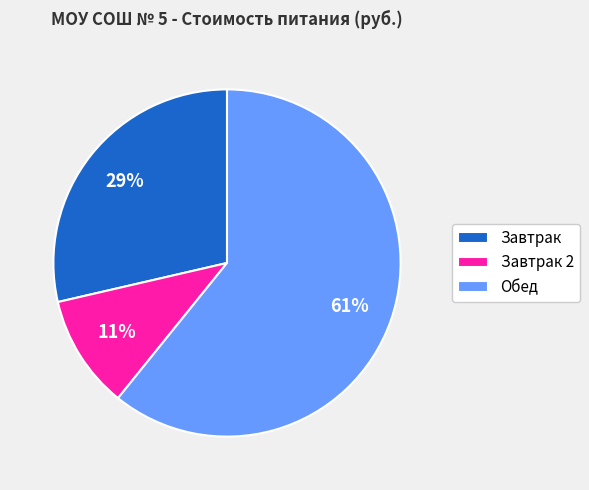

Does Завтрак 2 represent more than half of the total?

No